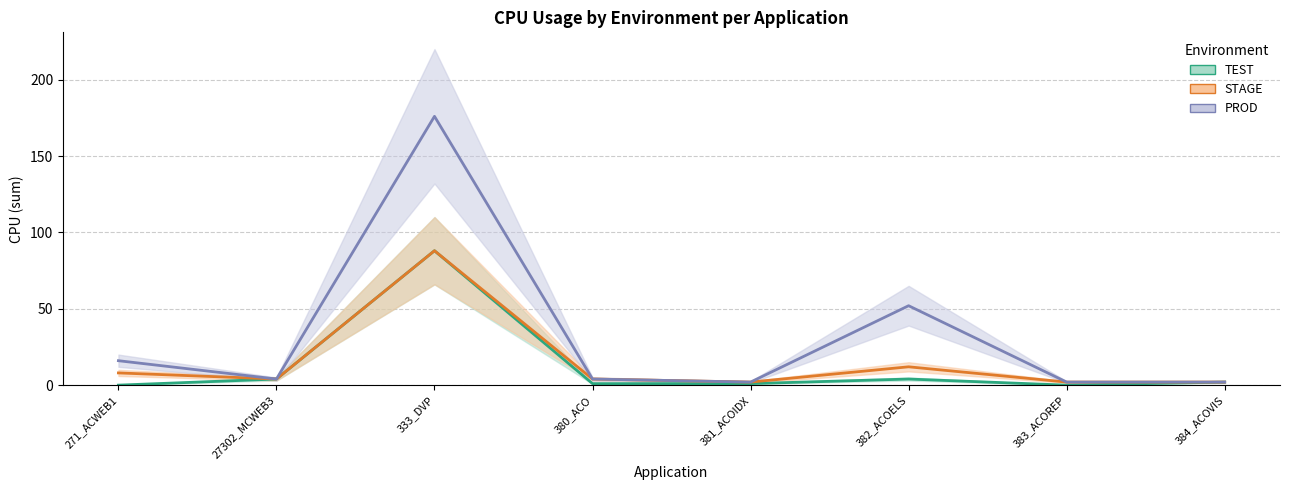

Is the value of TEST at 271_ACWEB1 greater than the value of PROD at 380_ACO?

No